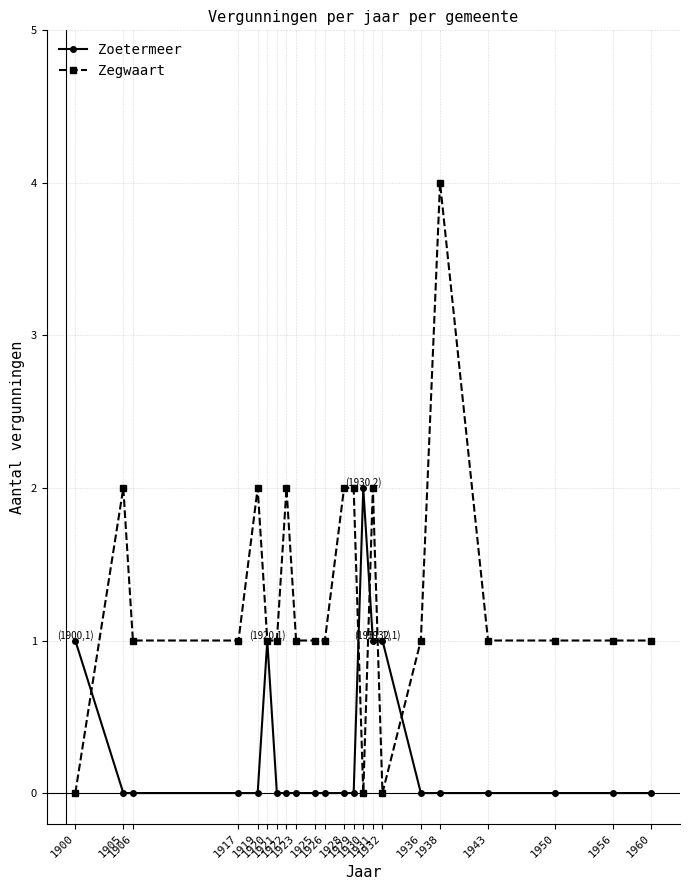

True or false: Zoetermeer has more than 0 interior local peaks.

True